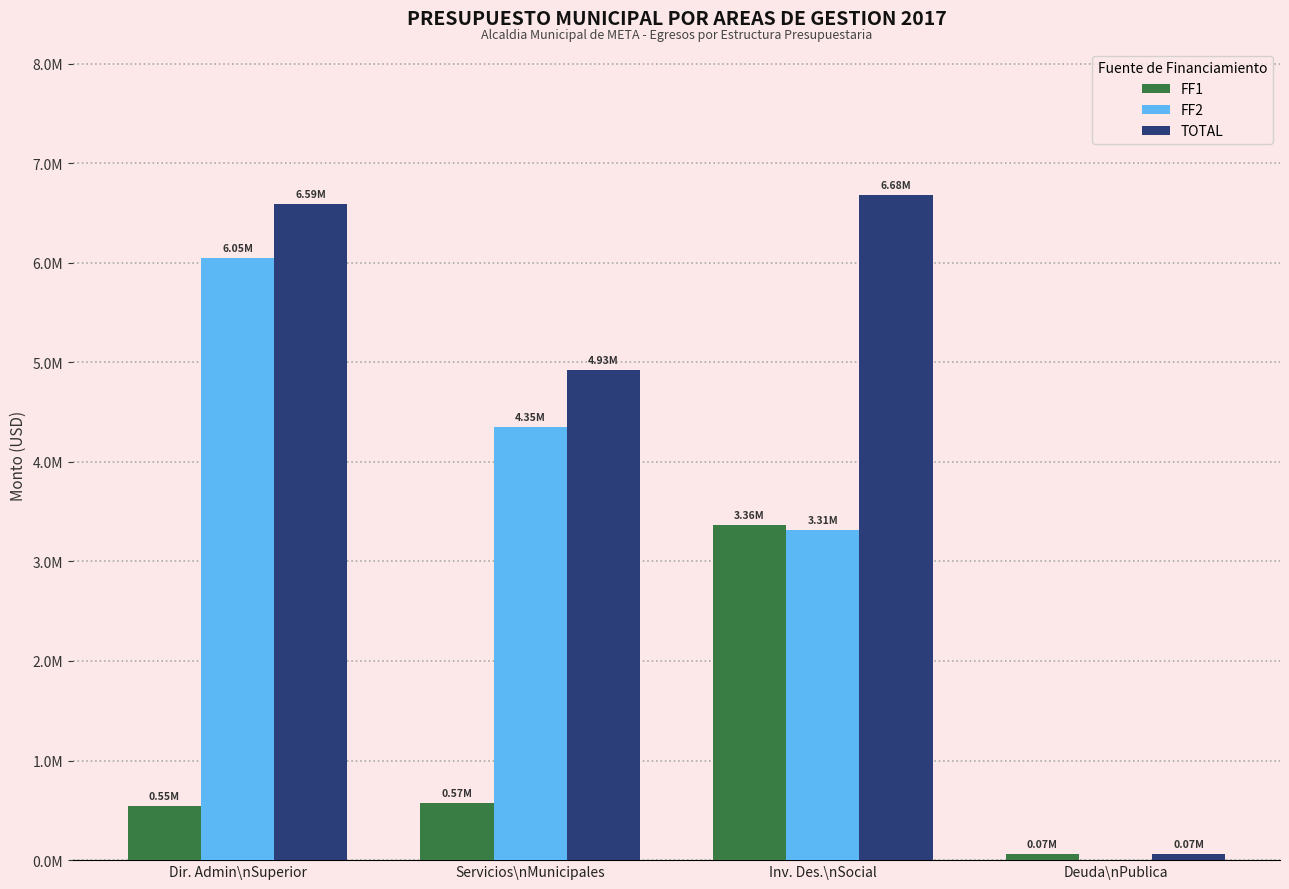

What position from the left is Deuda\nPublica?

4